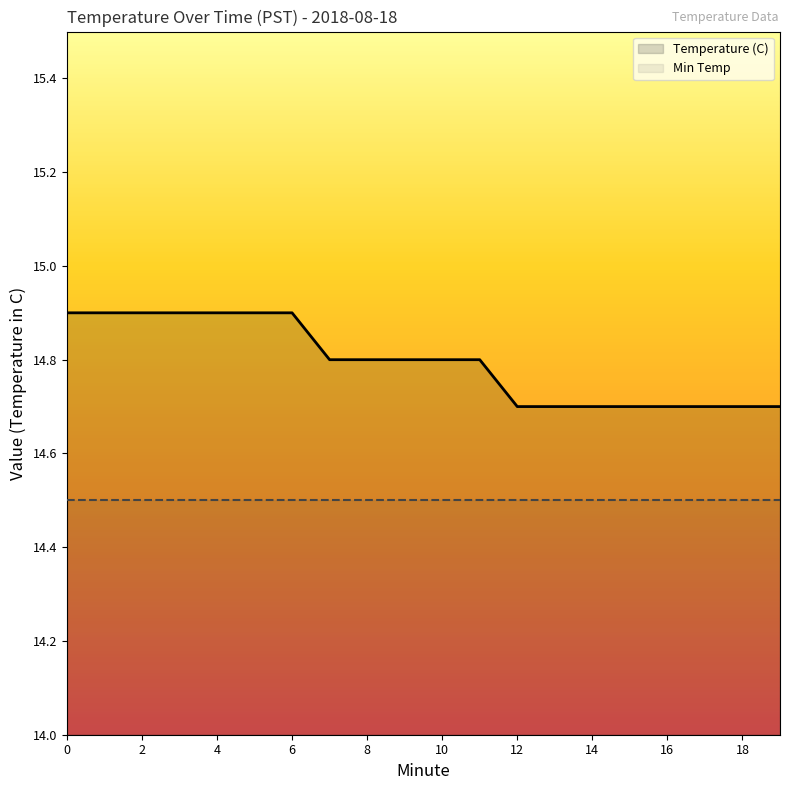

The chart shows a value of 23.0 at 0. True or false?

False